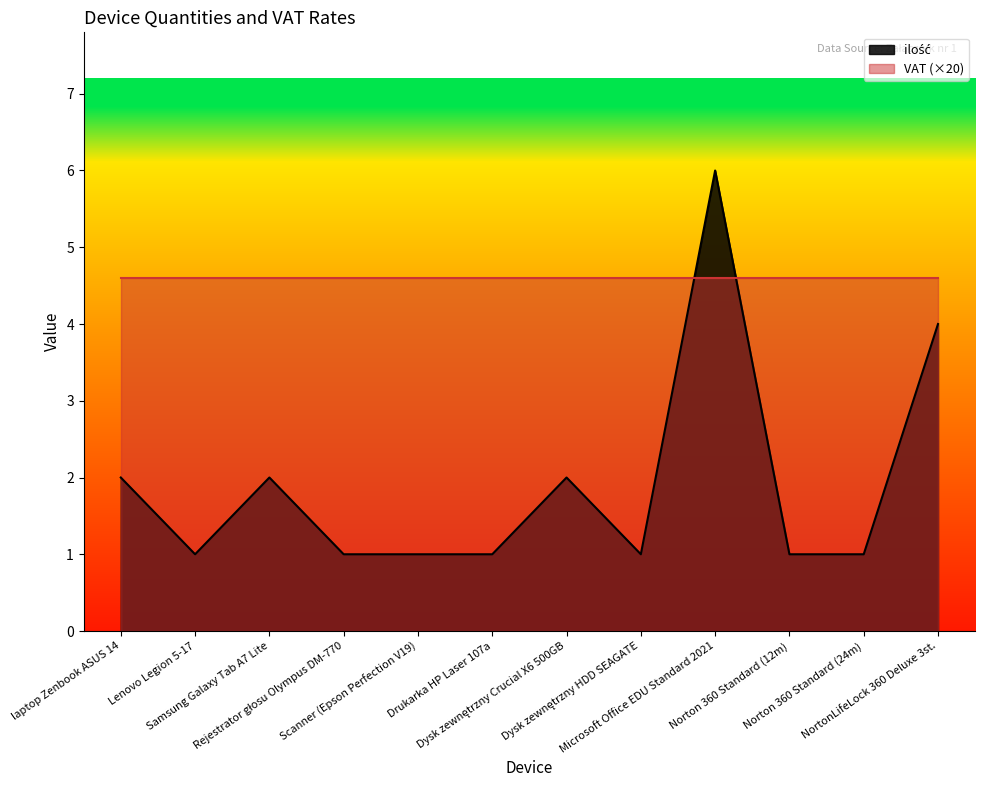

What is the change in value from Samsung Galaxy Tab A7 Lite to Norton 360 Standard (24m)?

-1